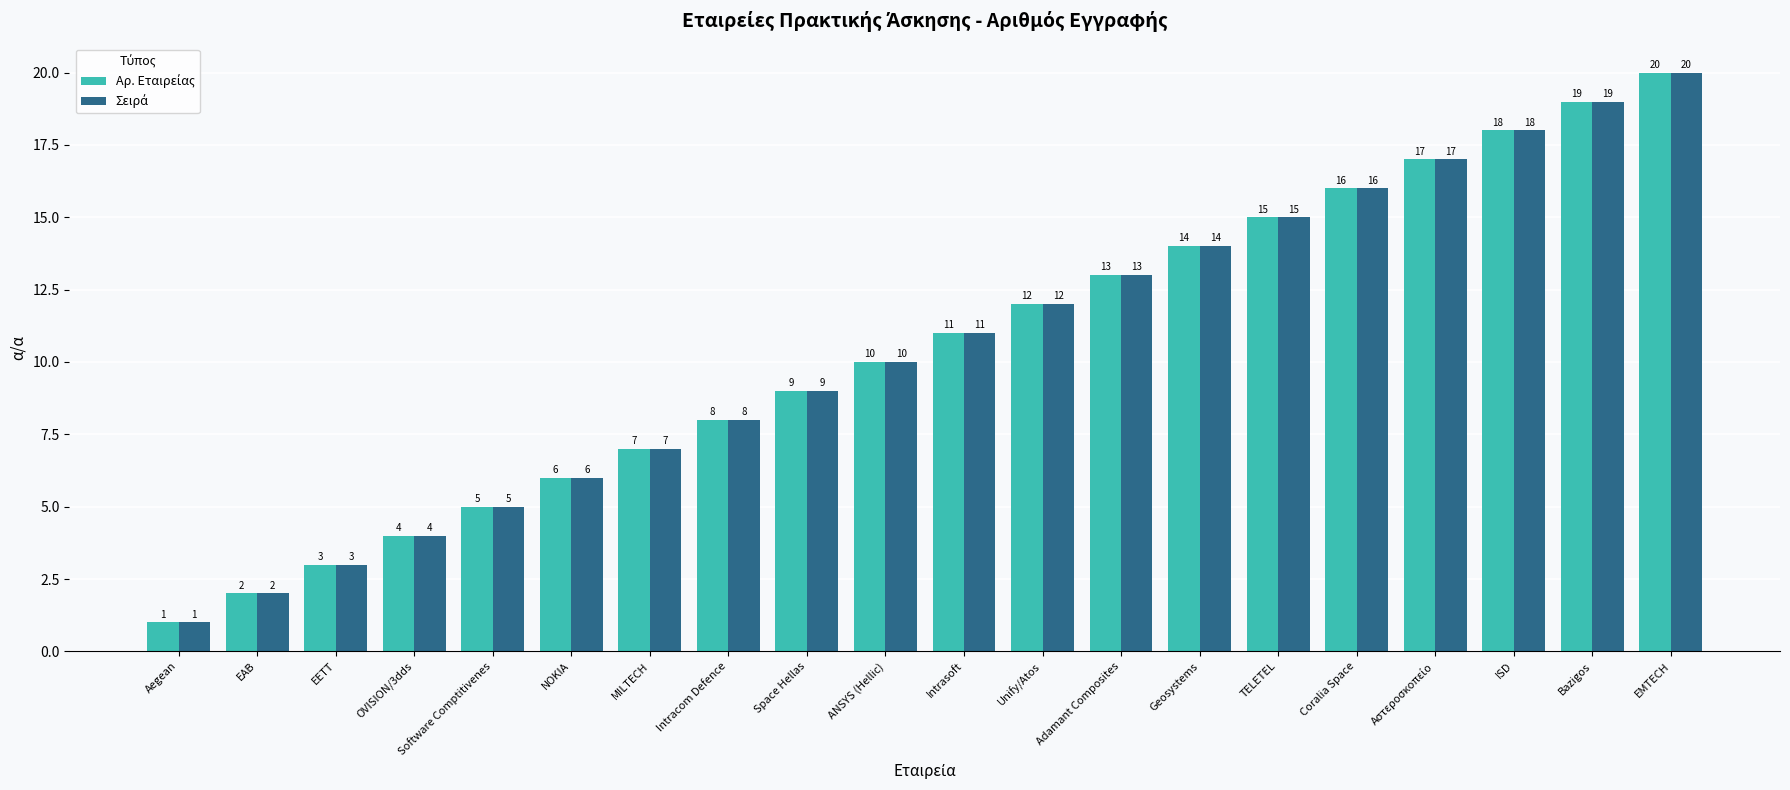

What is the total value across all series at Intracom Defence?

16